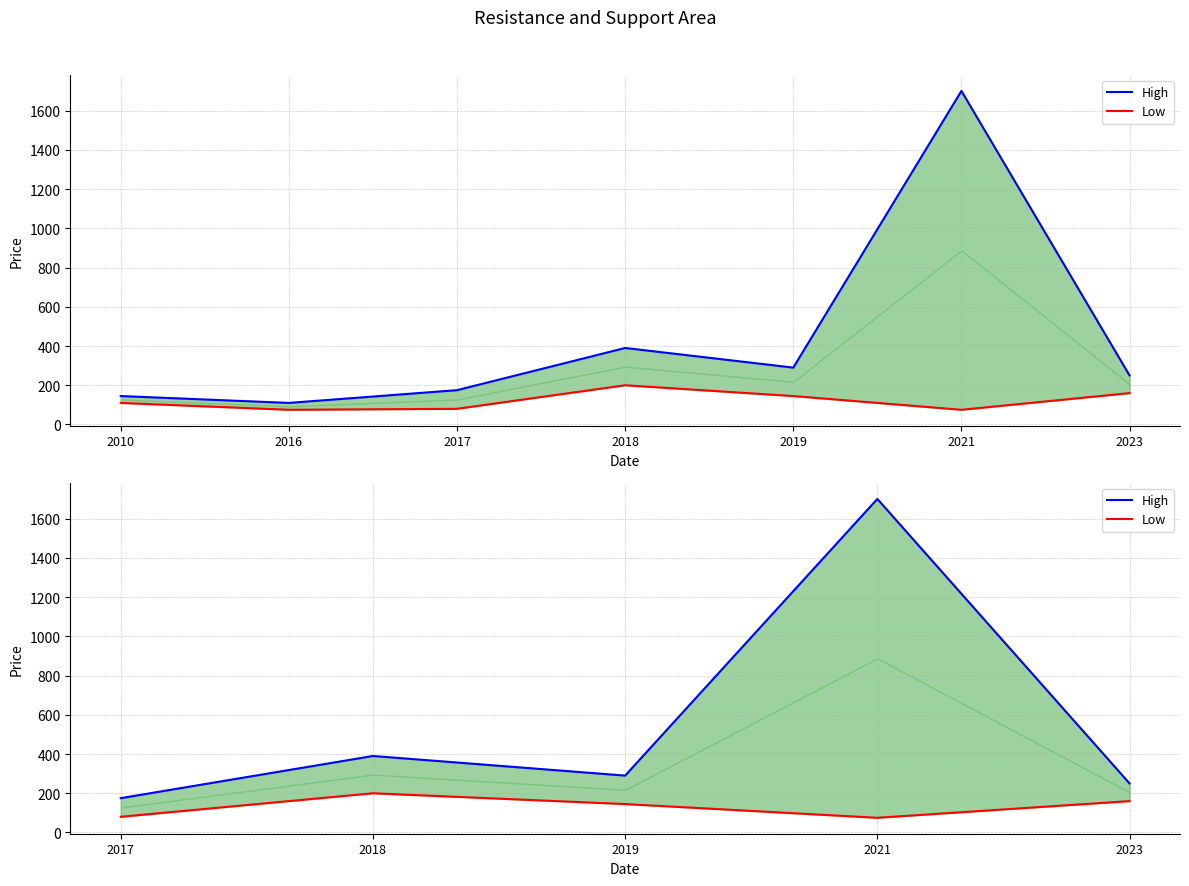

The value of Low at 2021 is 125. True or false?

False